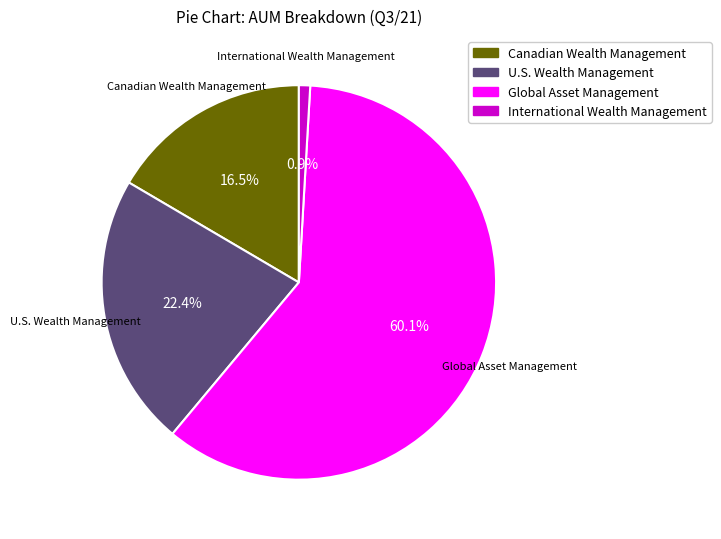

Which slice is the smallest?

International Wealth Management